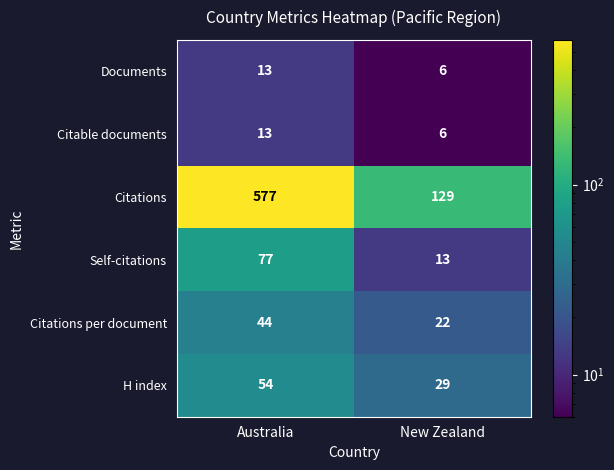

What is the average value of the Self-citations series?

45